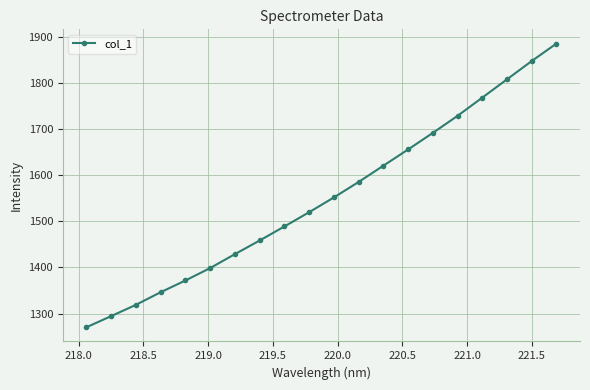

What is the greatest value displayed?

1885.6